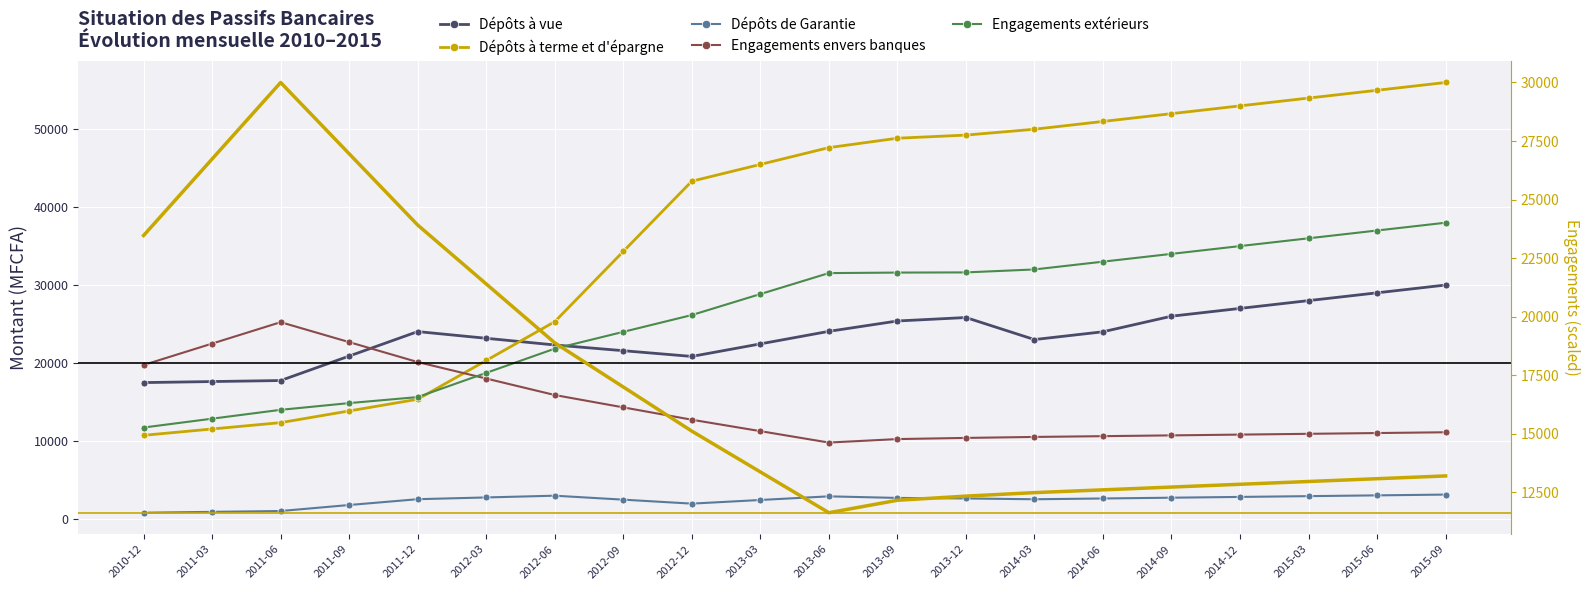

What is the label of the 18th point from the right?

2011-06